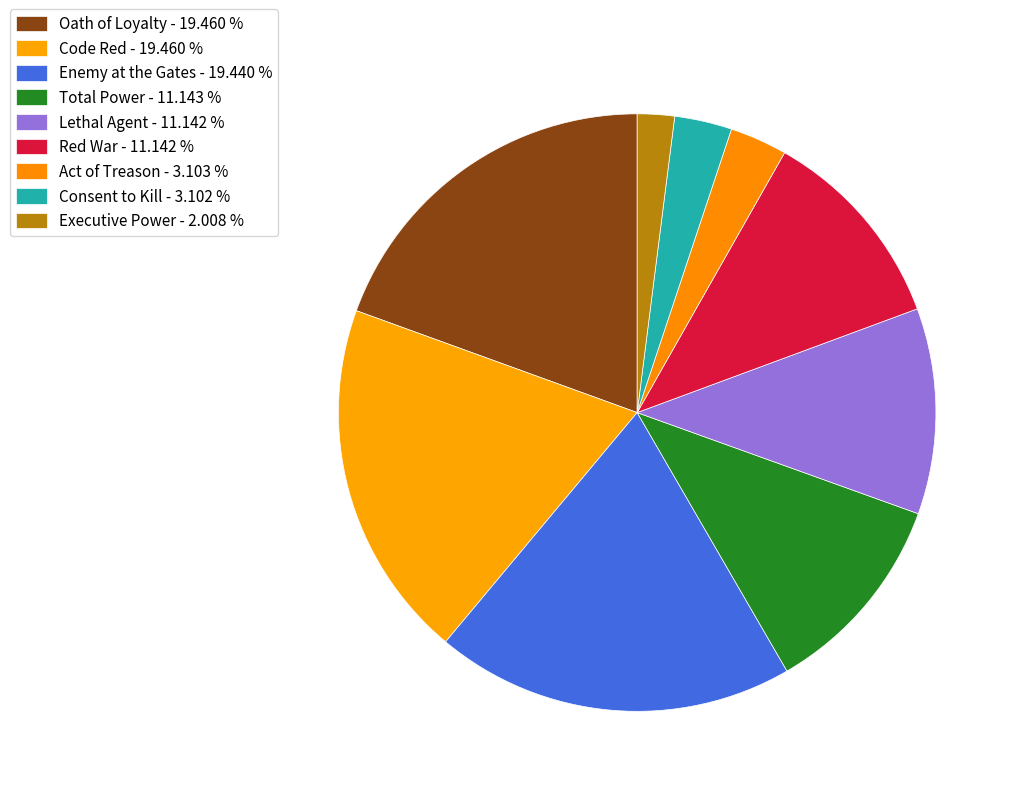

Rank the categories by value from lowest to highest.

Executive Power, Consent to Kill, Act of Treason, Red War, Lethal Agent, Total Power, Enemy at the Gates, Oath of Loyalty, Code Red